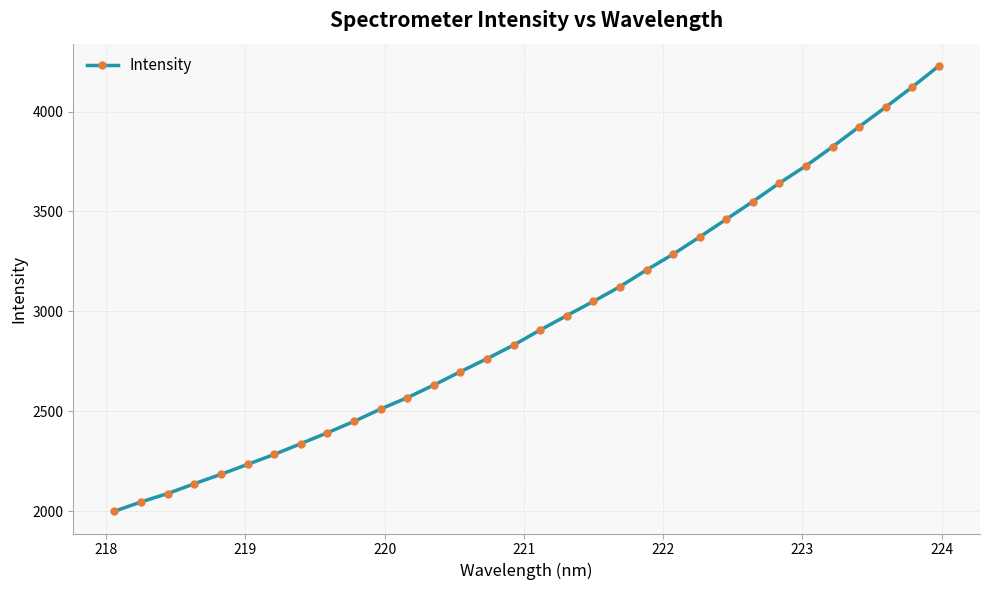

What is the smallest value displayed?

2000.6